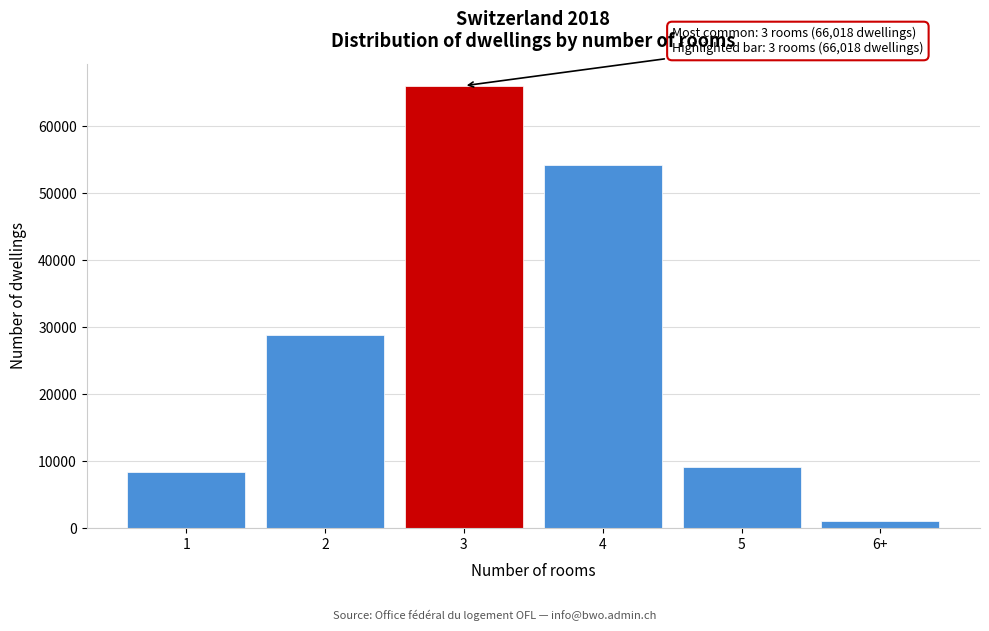

Reading right to left, what are all the values shown in this chart?

6+=1105	5=9135	4=54231	3=66018	2=28807	1=8311